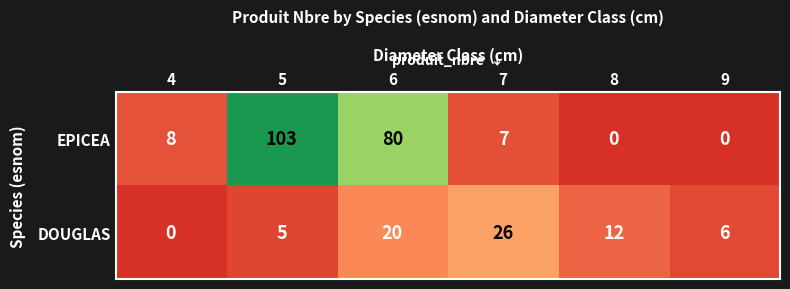

List the series in order of their peak value, highest first.

EPICEA, DOUGLAS